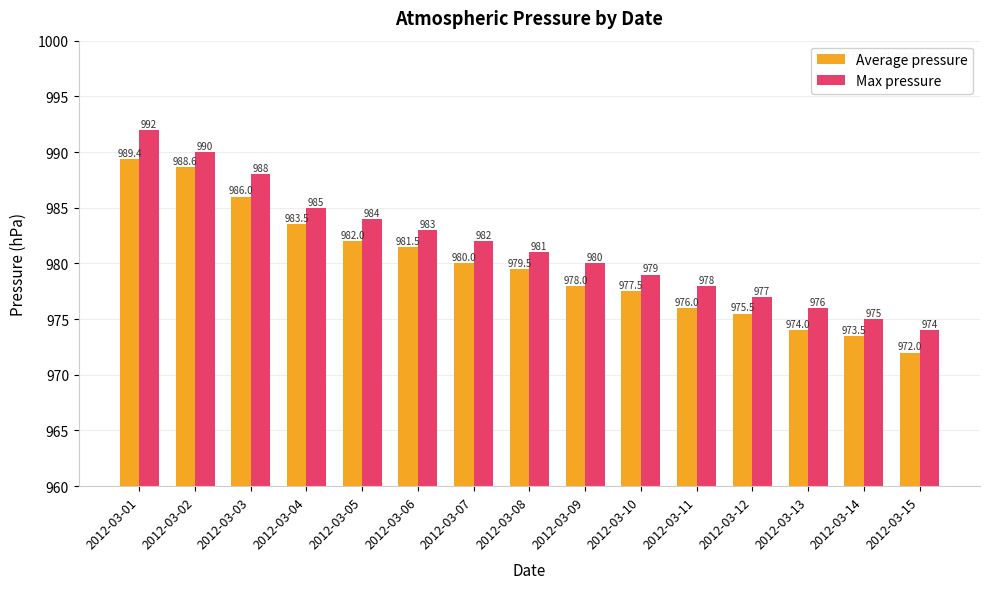

What is the difference between the maximum and minimum values in the Average pressure series?

17.4